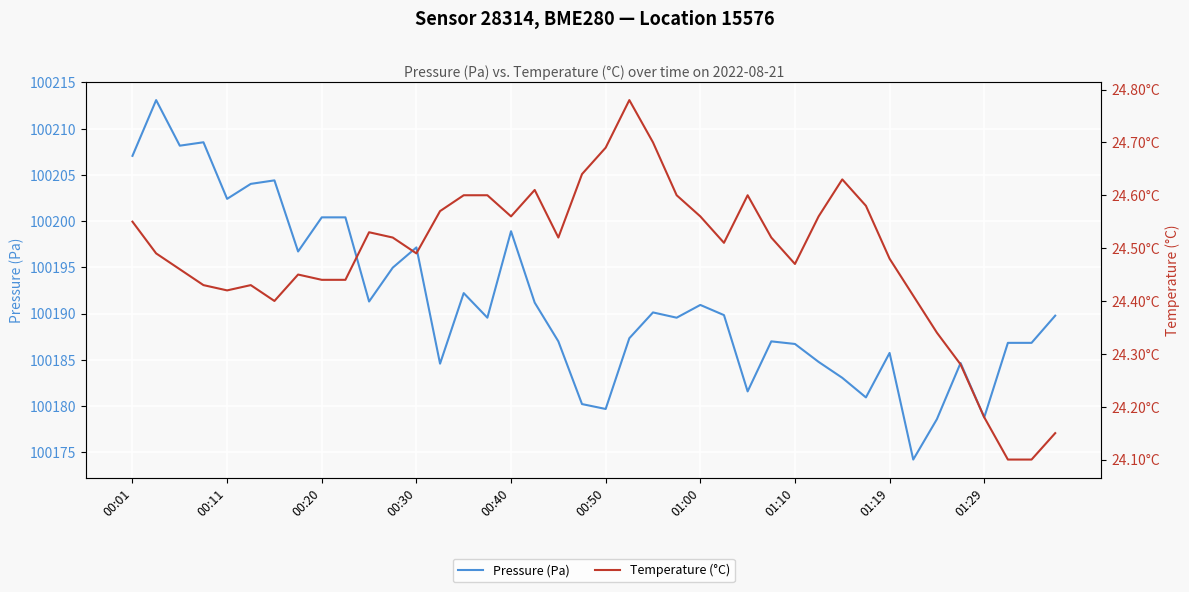

What is the maximum value for Pressure (Pa)?

100213.1